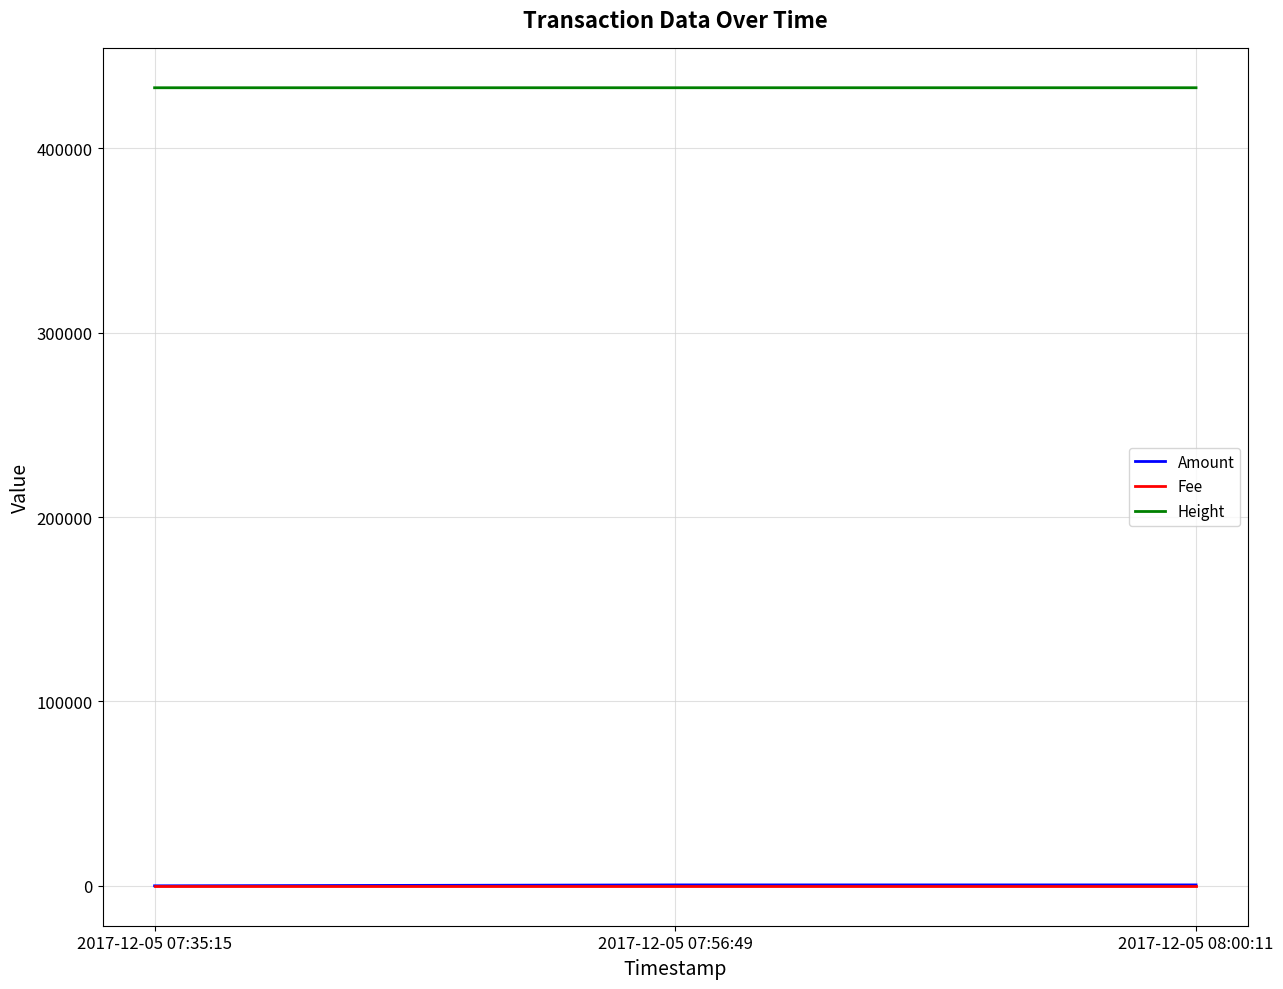

Which series has the largest total across all categories?

Height